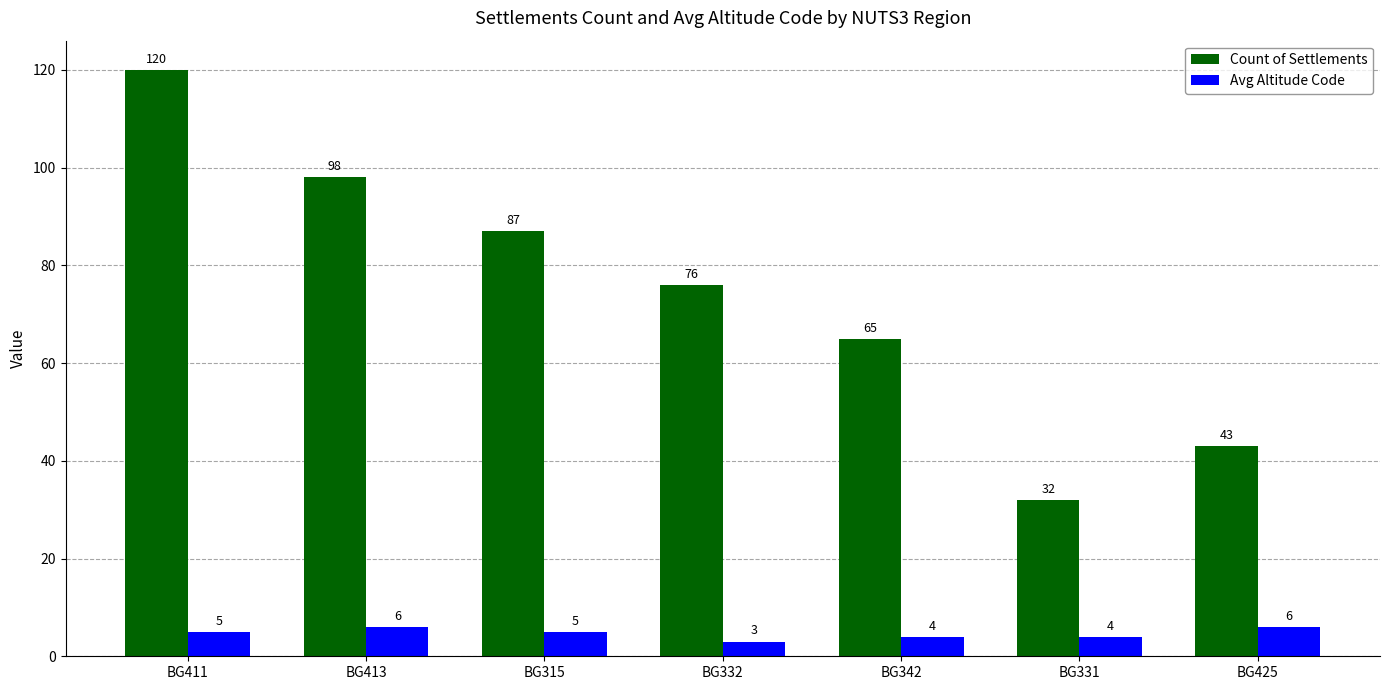

What value does the Avg Altitude Code series have at BG332?

3